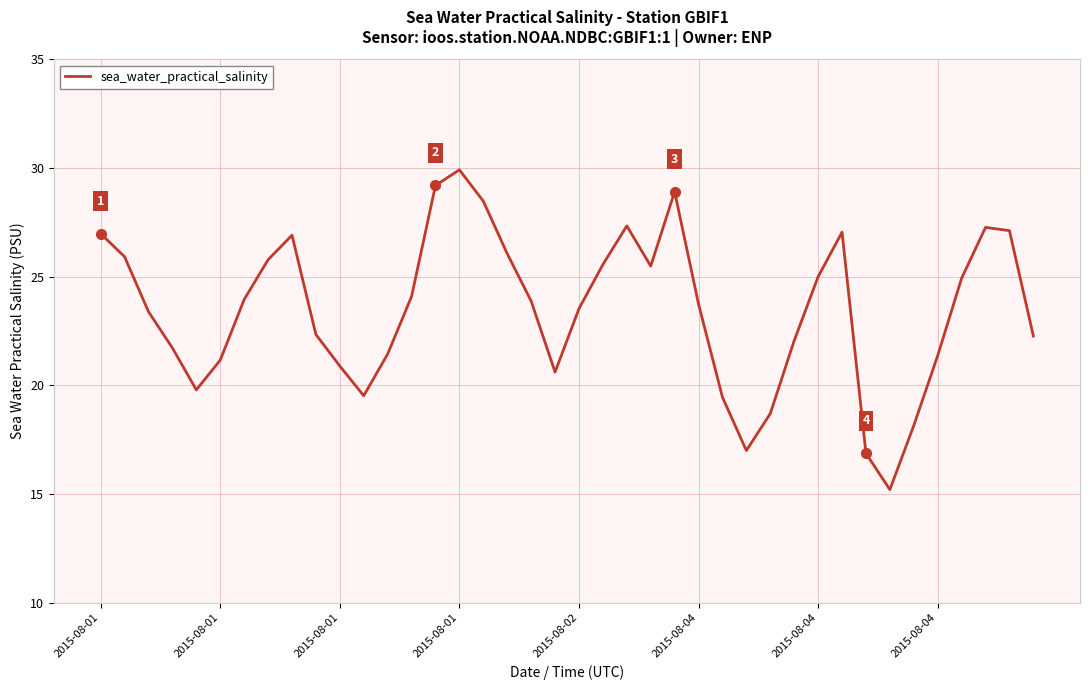

What is the difference between the maximum and minimum values?

14.7